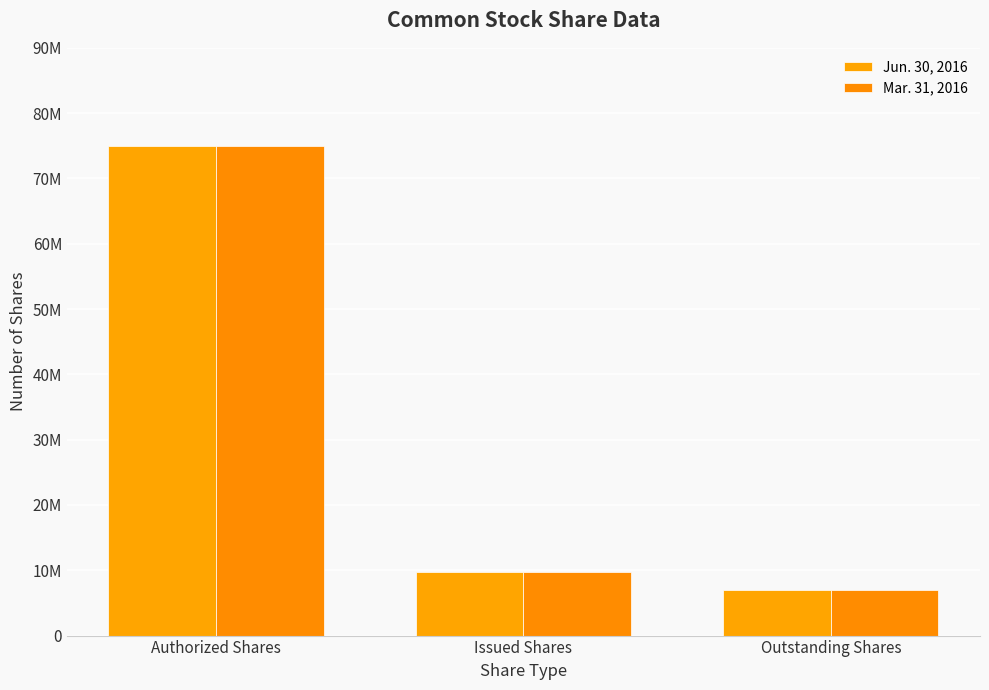

Reading left to right, list all the values displayed in this chart.

Jun. 30, 2016: 75000000	9670000	7000000
Mar. 31, 2016: 75000000	9670000	7000000